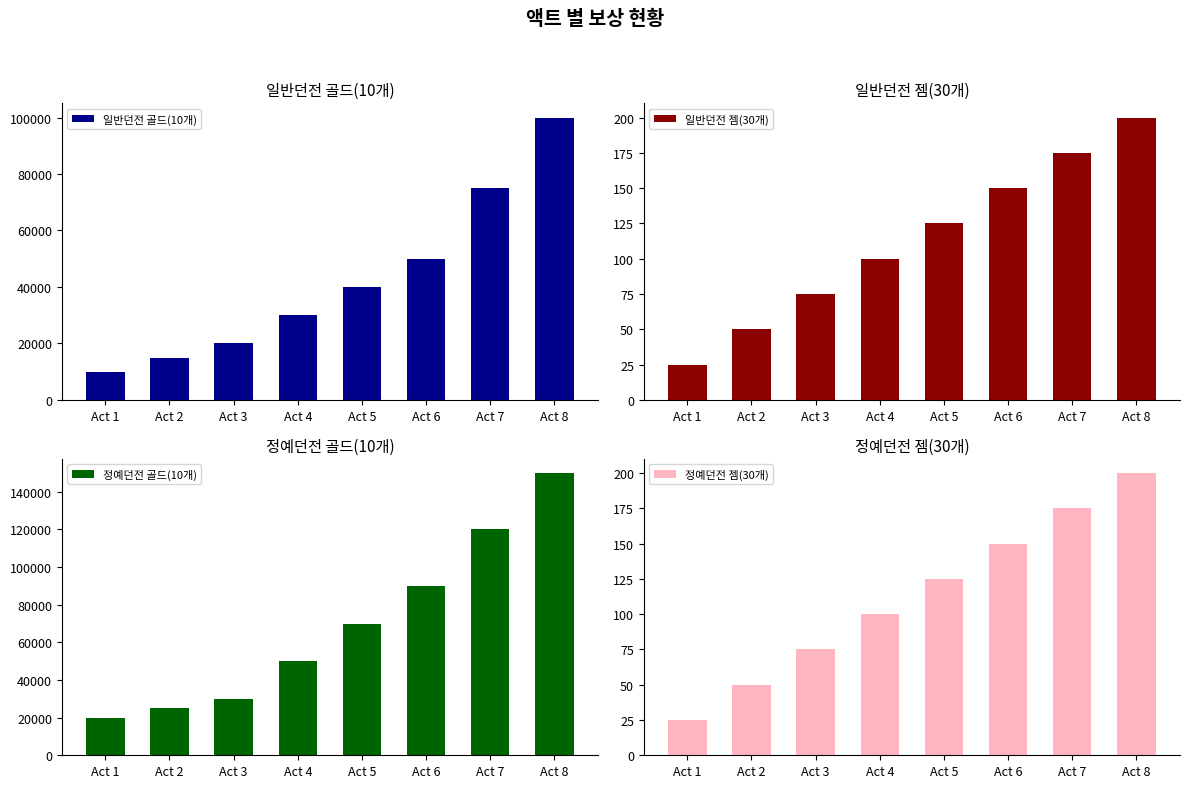

Rank the series at Act 1 from highest to lowest value.

정예던전 골드(10개), 일반던전 골드(10개), 일반던전 젬(30개), 정예던전 젬(30개)